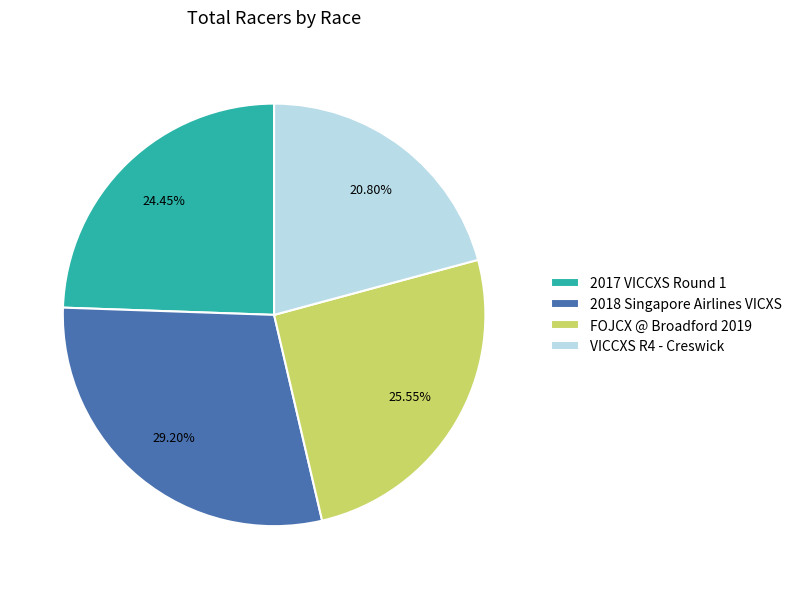

Combined, do VICCXS R4 - Creswick and FOJCX @ Broadford 2019 account for over 50%?

No